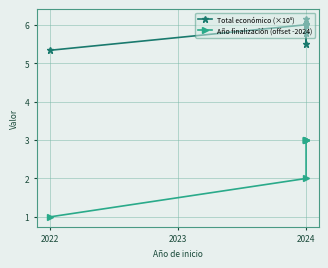

Count the number of data series in this chart.

2